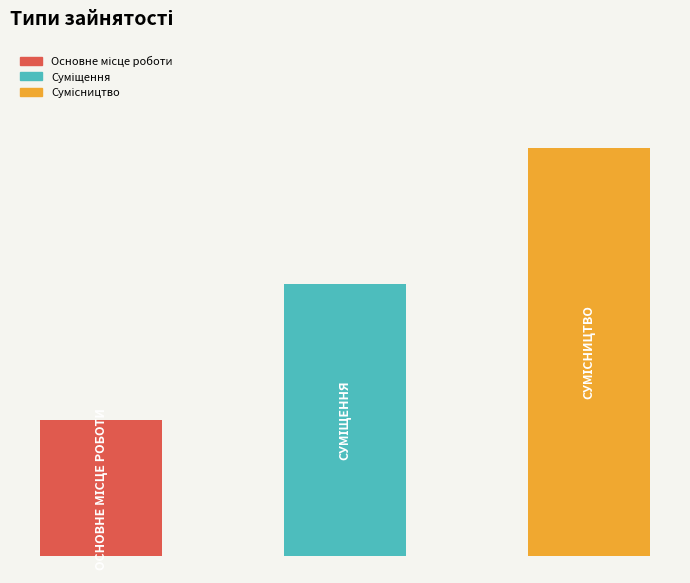

At which label is the value closest to 2?

Суміщення